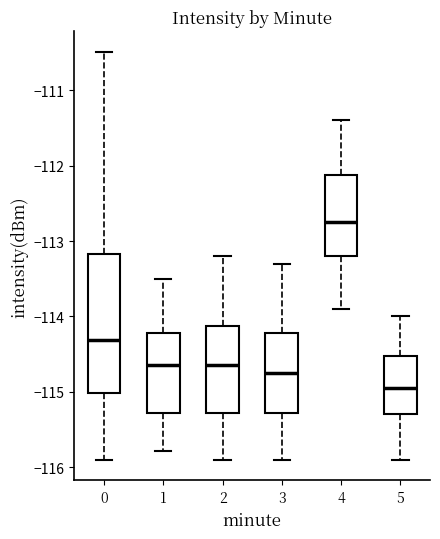

Comparing the boxes themselves (not the whiskers), which one is the tallest?

0